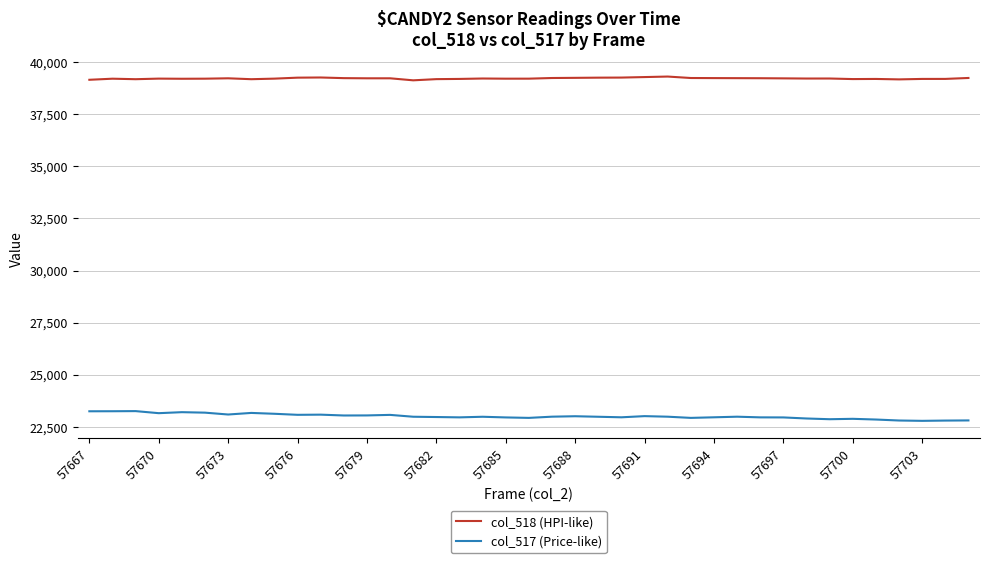

What is the sum of all col_518 (HPI-like) values?

1529487